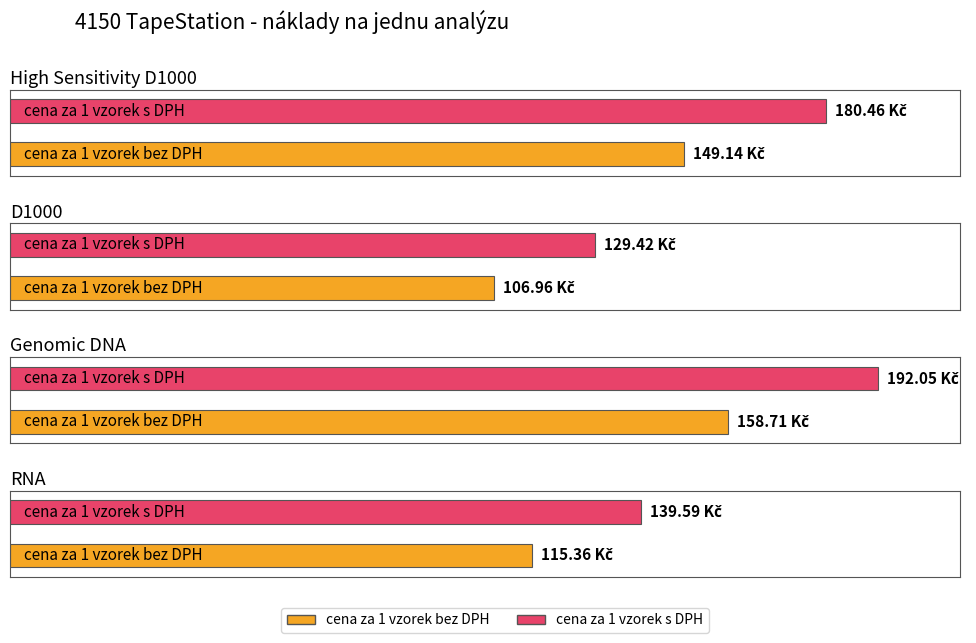

Rank the categories by cena za 1 vzorek bez DPH value from highest to lowest.

Genomic DNA, High Sensitivity D1000, RNA, D1000